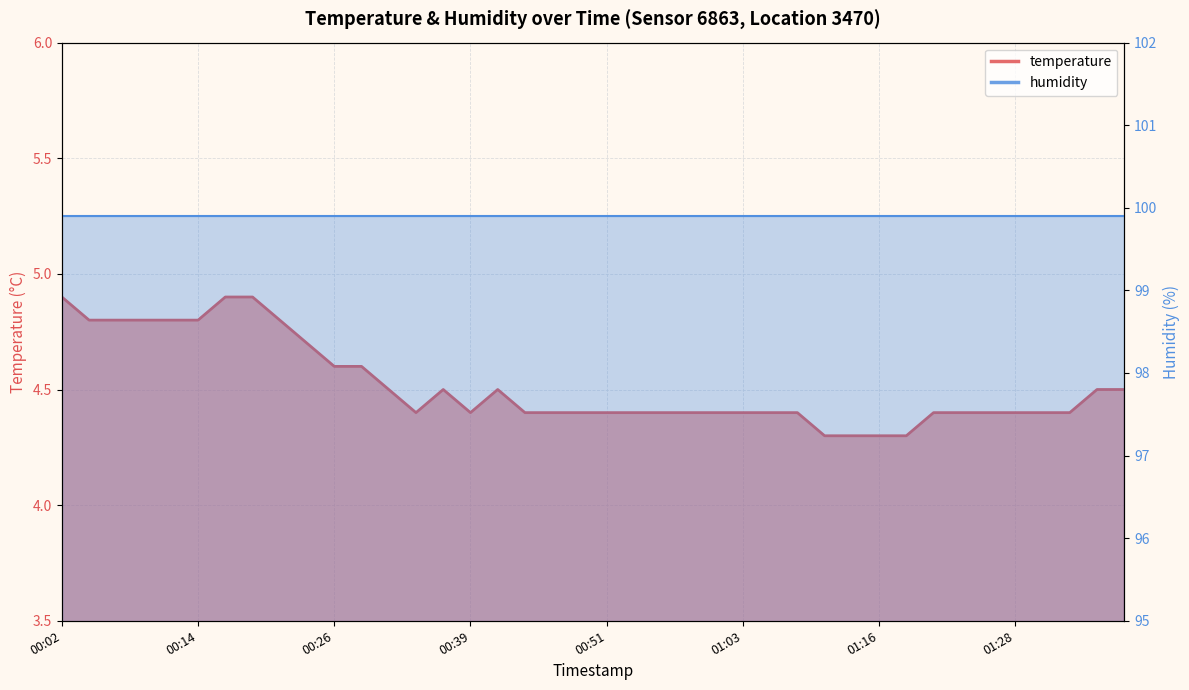

Rank the categories by value from lowest to highest.

01:11, 01:13, 01:16, 01:18, 00:34, 00:39, 00:44, 00:46, 00:49, 00:51, 00:54, 00:56, 00:59, 01:01, 01:03, 01:06, 01:08, 01:20, 01:23, 01:25, 01:28, 01:30, 01:33, 00:31, 00:36, 00:41, 01:35, 01:37, 00:26, 00:29, 00:24, 00:04, 00:07, 00:09, 00:12, 00:14, 00:21, 00:02, 00:16, 00:19